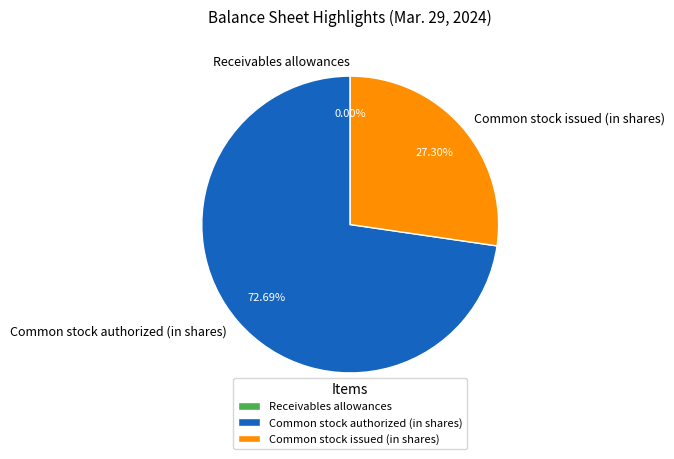

Is the sum of Common stock authorized (in shares) and Common stock issued (in shares) greater than half?

Yes